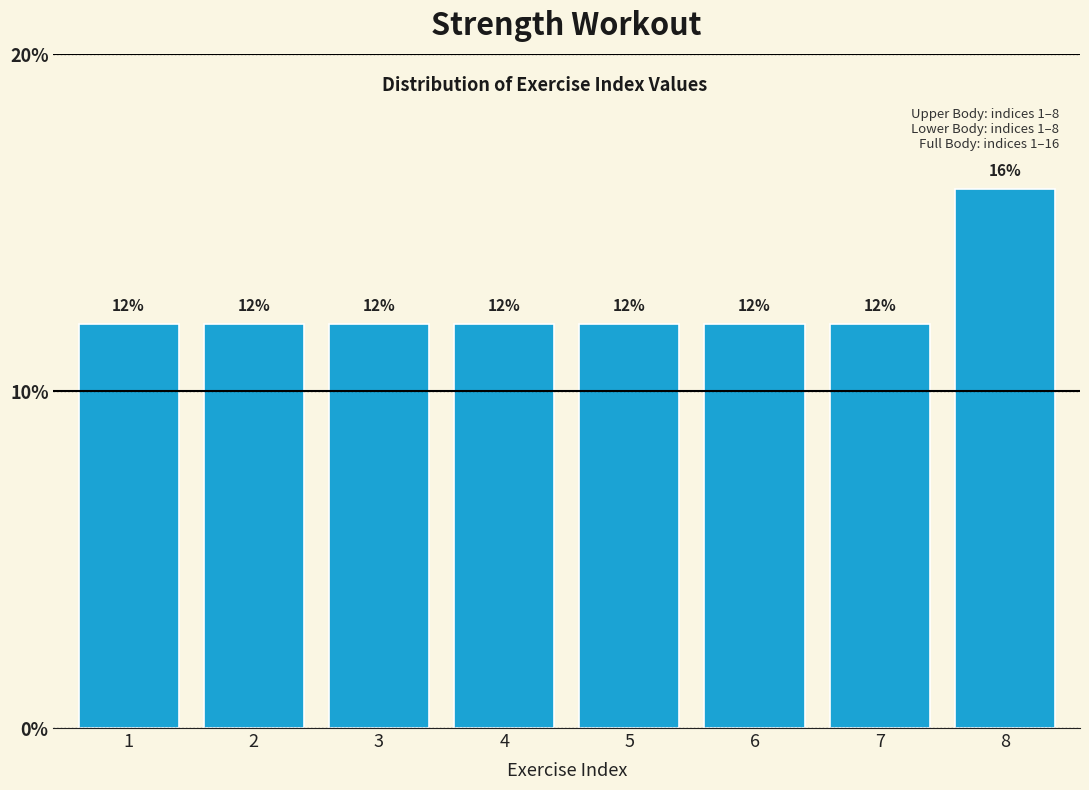

Reading right to left, list all the values displayed in this chart.

8=16	7=12	6=12	5=12	4=12	3=12	2=12	1=12